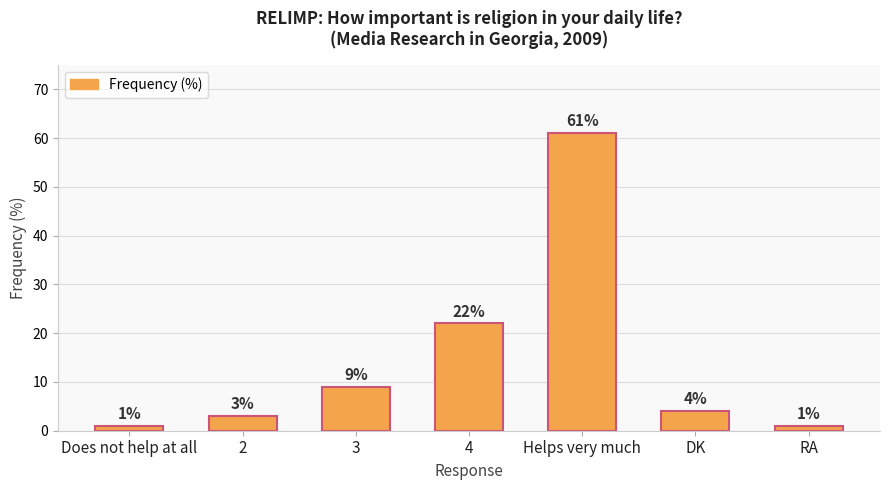

What is the change in value from 4 to RA?

-21